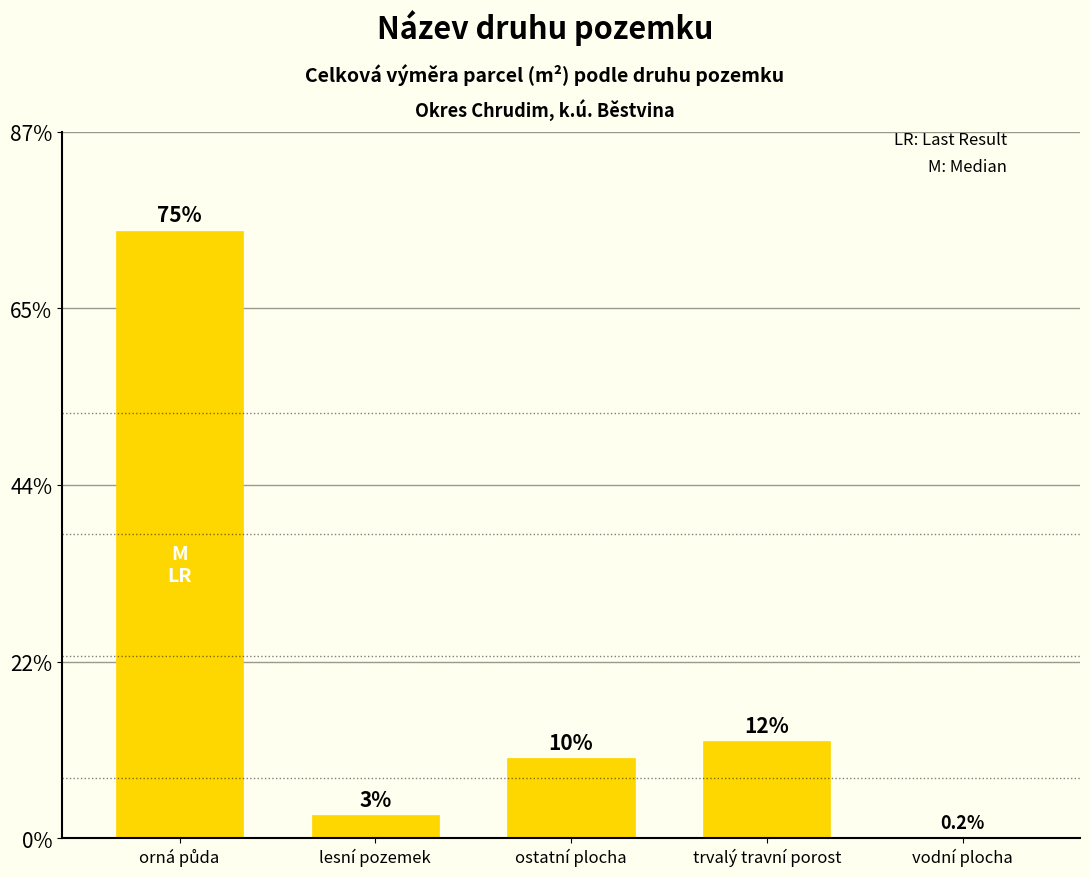

Between vodní plocha and orná půda, which is larger?

orná půda